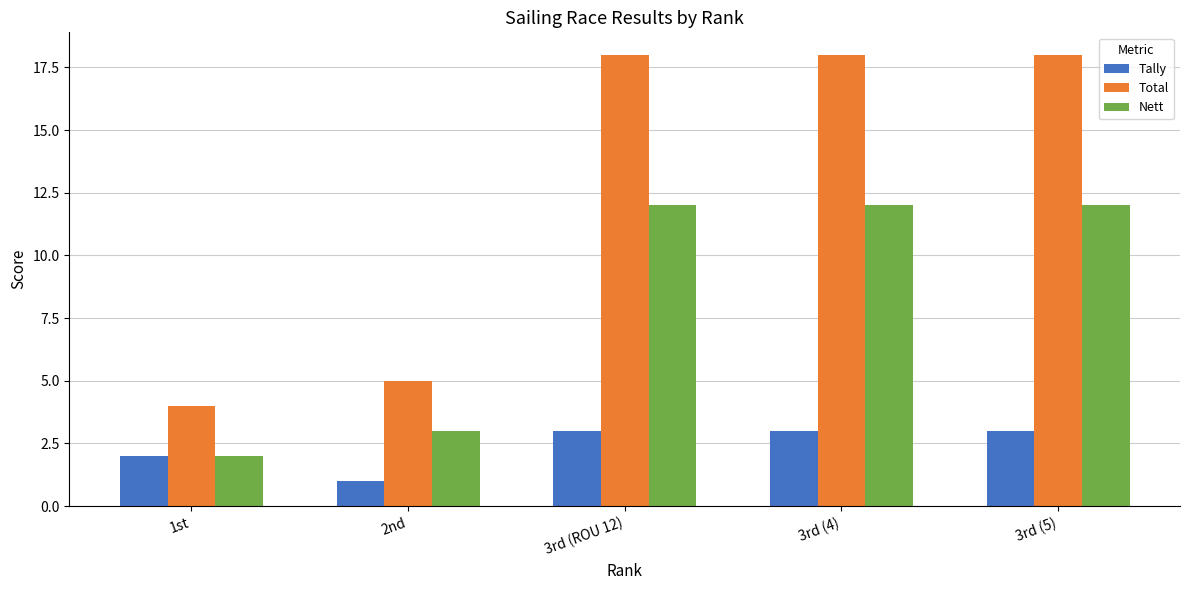

True or false: Tally has a value of 3 at 3rd (ROU 12).

True